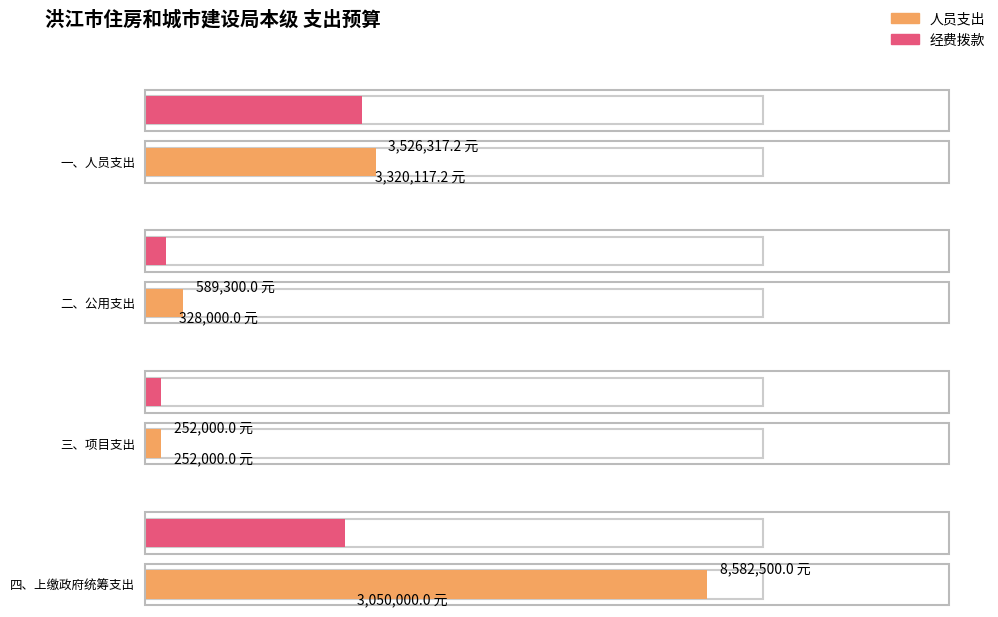

At how many categories does at least one series exceed 2050264?

2